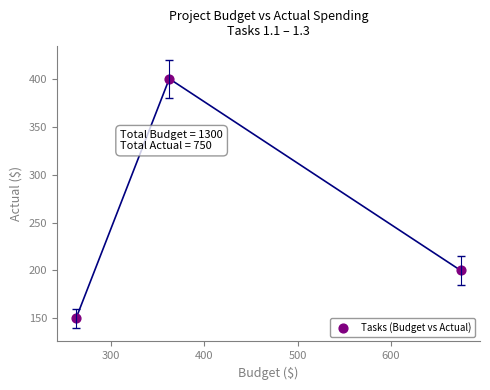

What Y value in the scatter plot is closest to 275?

200